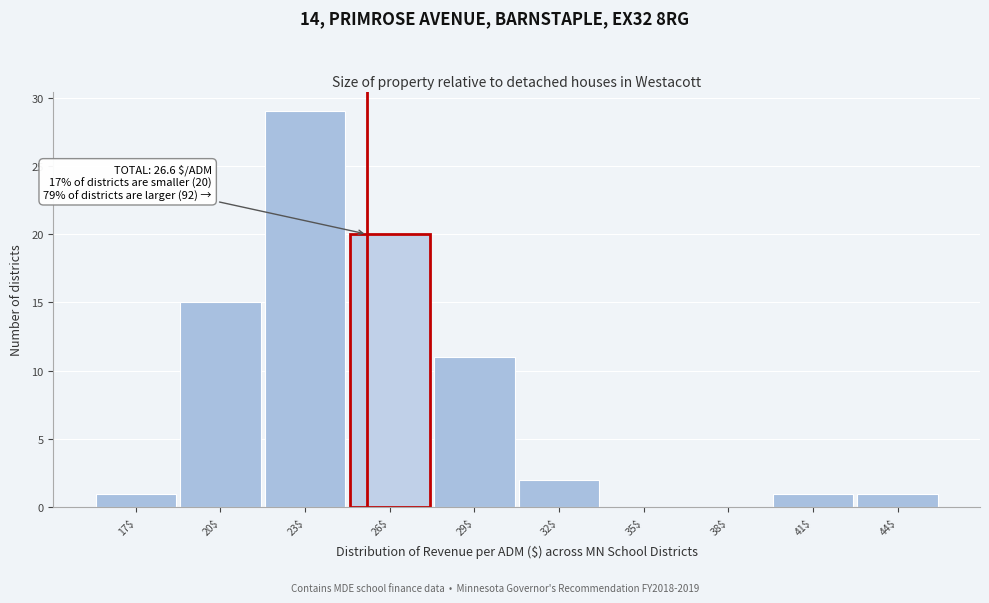

What is the sum of all values?

80